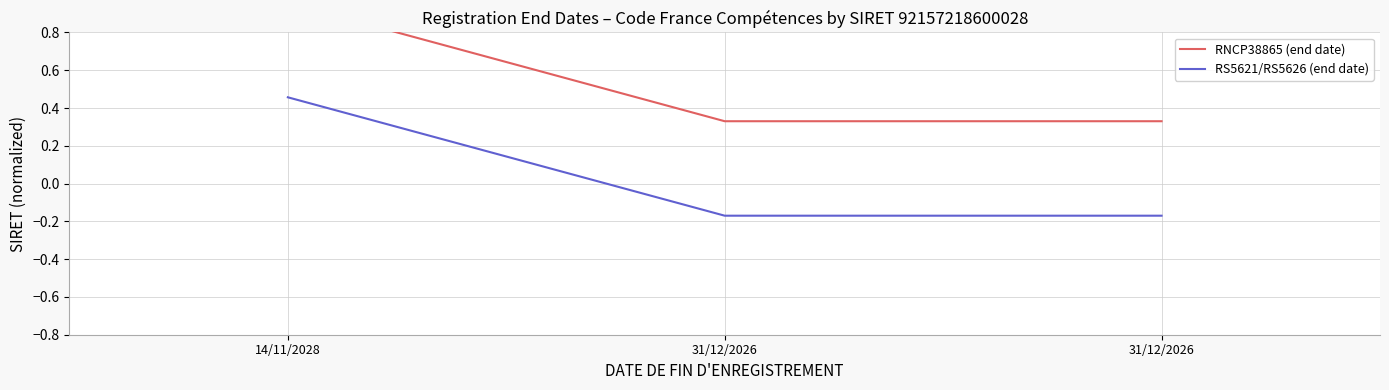

What is the sum of all RNCP38865 (end date) values?

1.6